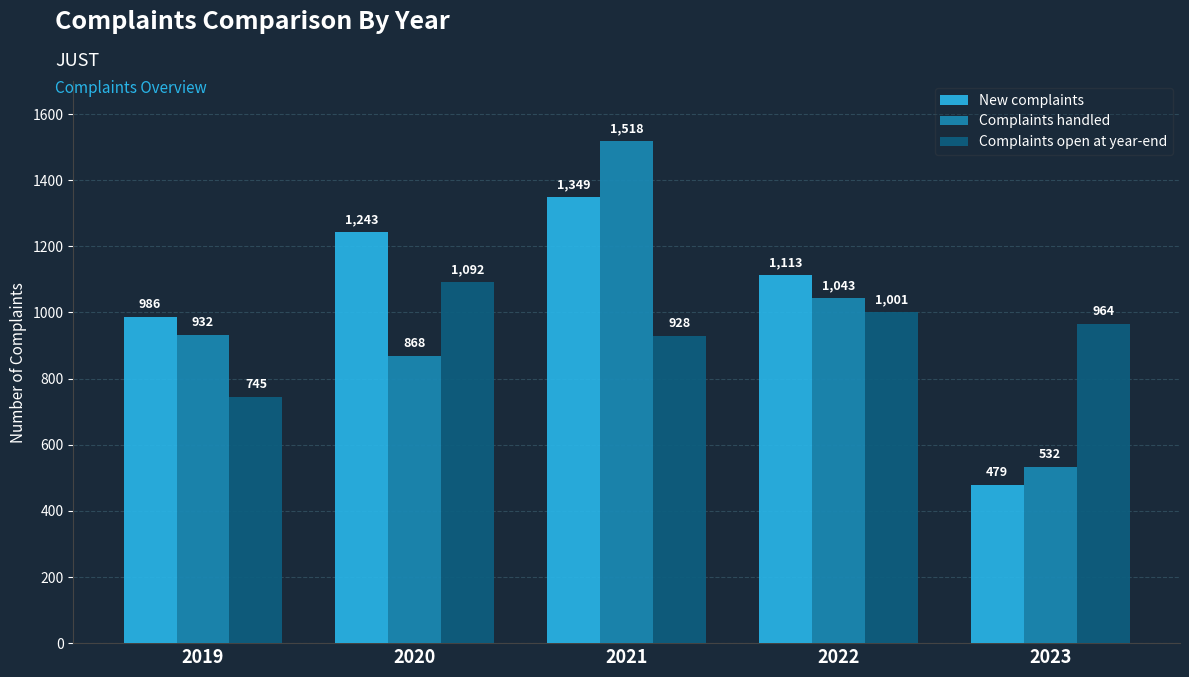

Reading left to right, list all the values displayed in this chart.

New complaints: 2019=986	2020=1243	2021=1349	2022=1113	2023=479
Complaints handled: 2019=932	2020=868	2021=1518	2022=1043	2023=532
Complaints open at year-end: 2019=745	2020=1092	2021=928	2022=1001	2023=964